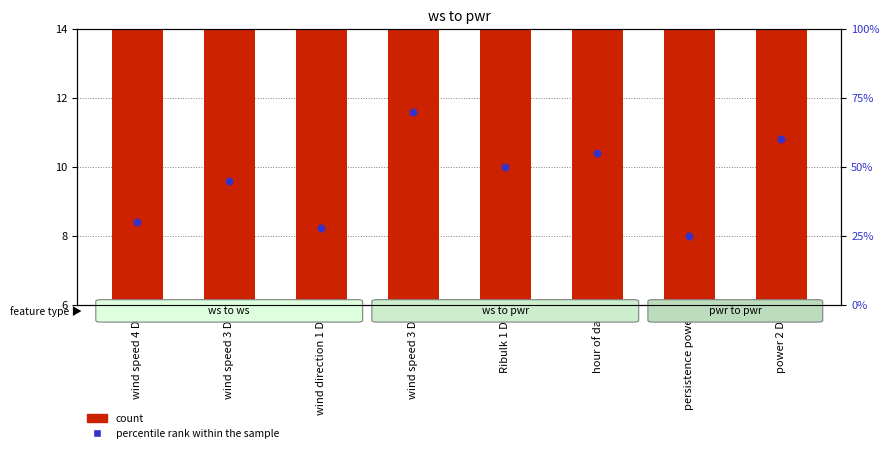

Which series contains the lowest Y value?

count